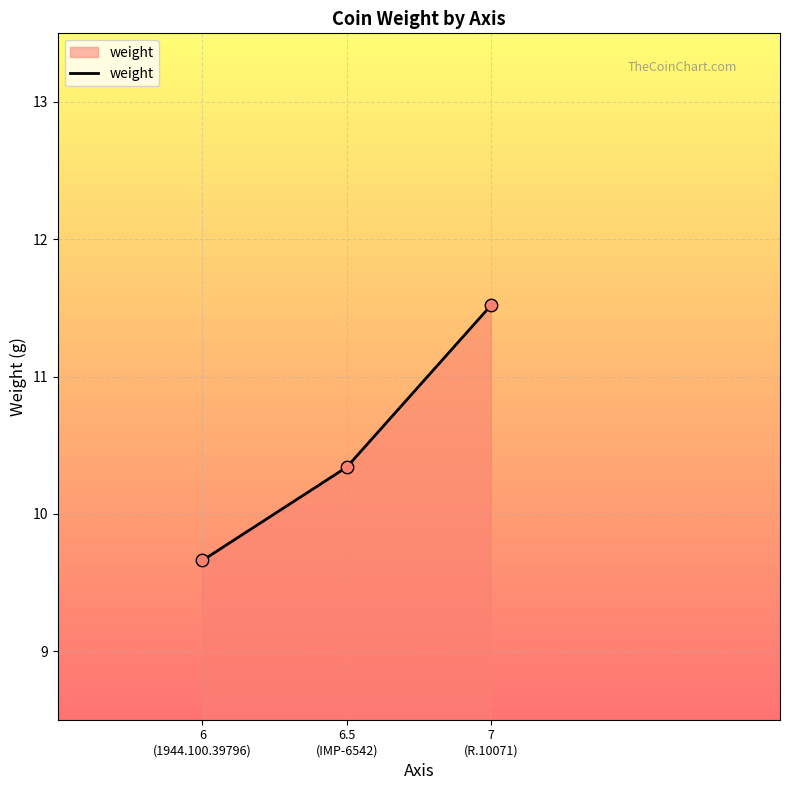

Which has a higher value, 6.5
(IMP-6542) or 7
(R.10071)?

7
(R.10071)